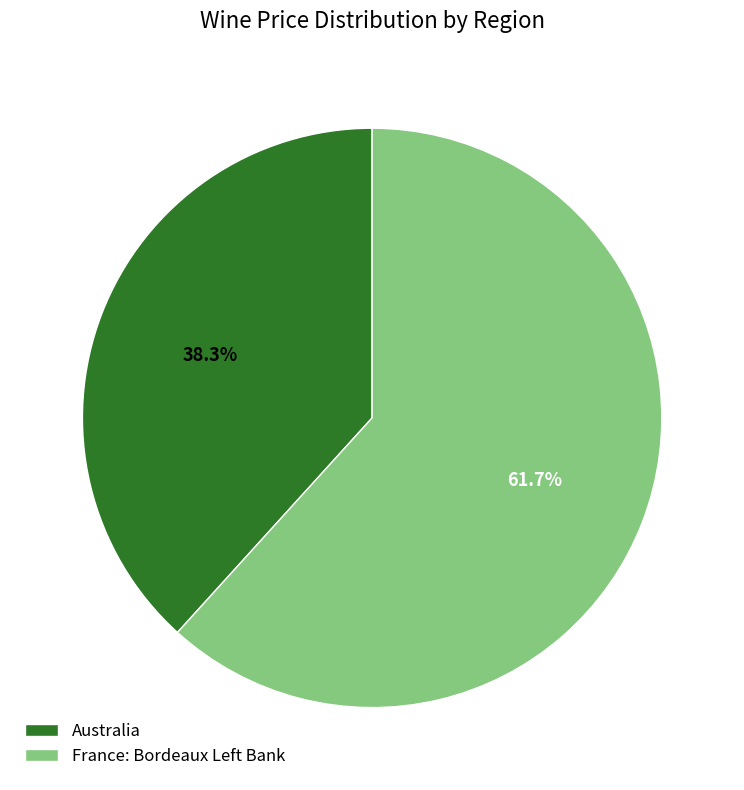

To the nearest percent, what is the average slice percentage?

50%